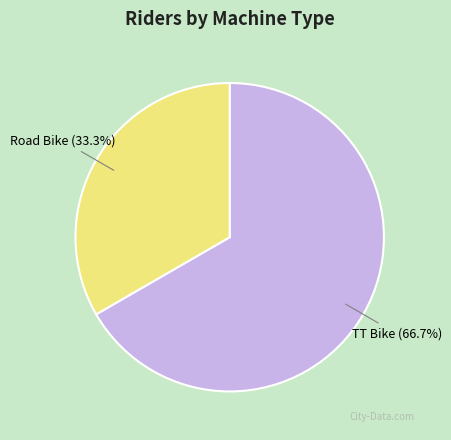

Rank the categories by value from lowest to highest.

Road Bike, TT Bike